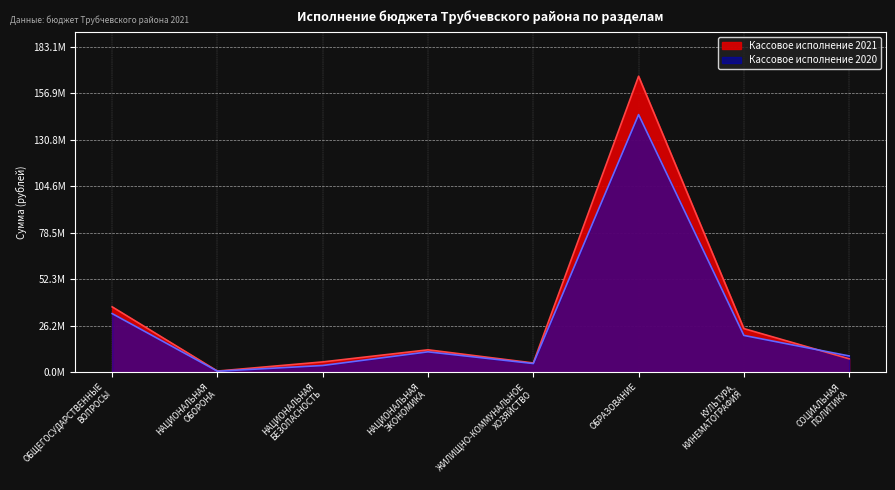

Rank the categories by Кассовое исполнение 2021 value from highest to lowest.

ОБРАЗОВАНИЕ, ОБЩЕГОСУДАРСТВЕННЫЕ
ВОПРОСЫ, КУЛЬТУРА,
КИНЕМАТОГРАФИЯ, НАЦИОНАЛЬНАЯ
ЭКОНОМИКА, СОЦИАЛЬНАЯ
ПОЛИТИКА, НАЦИОНАЛЬНАЯ
БЕЗОПАСНОСТЬ, ЖИЛИЩНО-КОММУНАЛЬНОЕ
ХОЗЯЙСТВО, НАЦИОНАЛЬНАЯ
ОБОРОНА